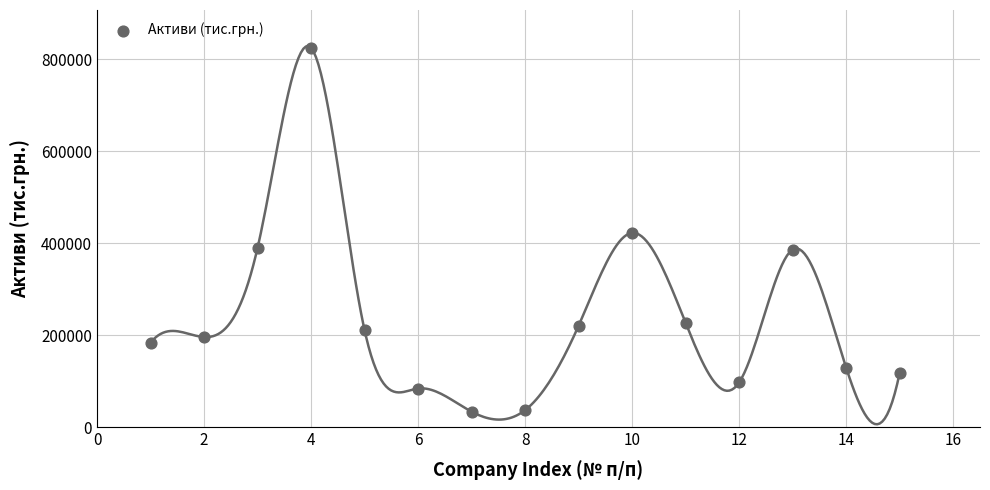

What is the range of X values (max minus min)?

14.0